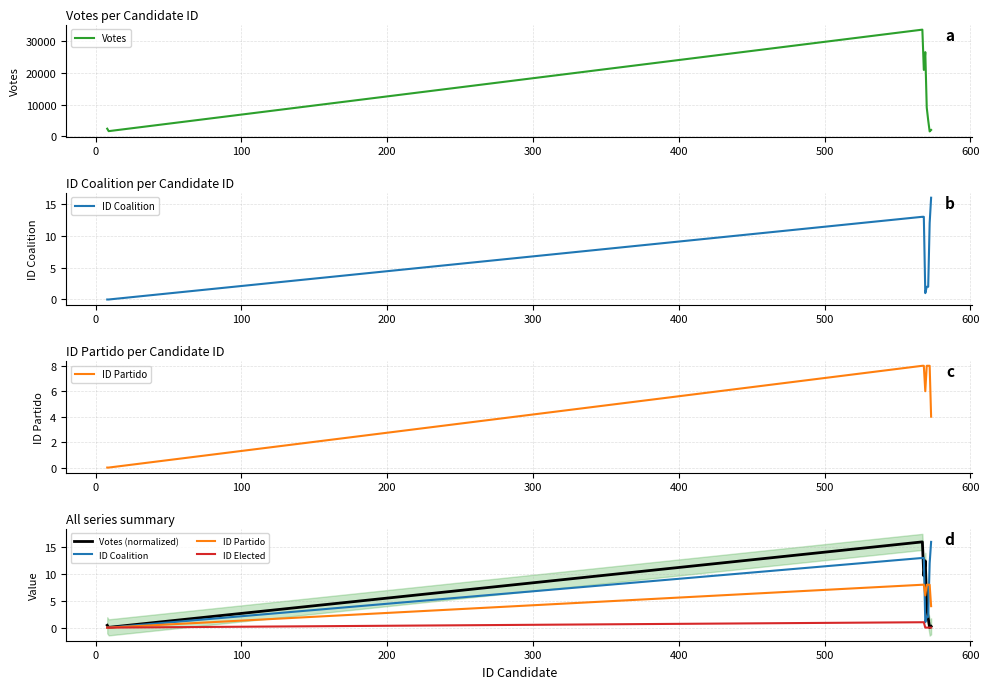

What is the maximum value for Votes?

33493